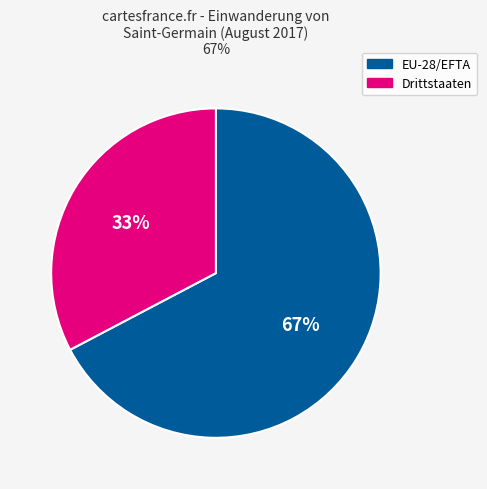

Combined, do Drittstaaten and EU-28/EFTA account for over 50%?

Yes